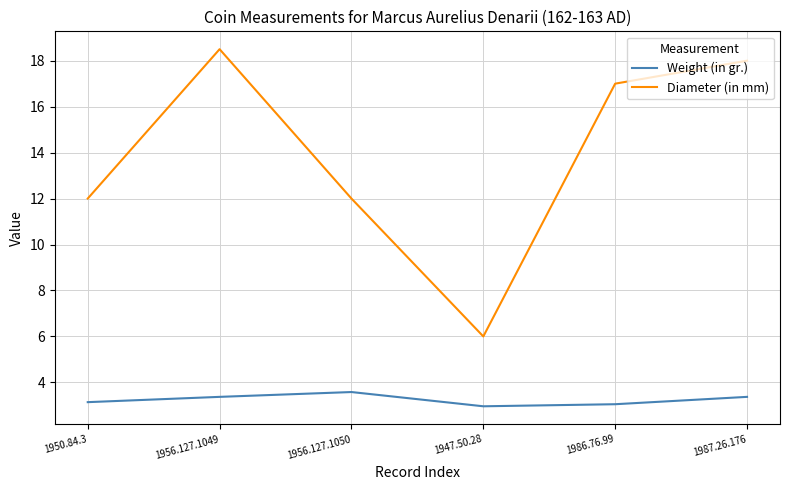

True or false: Diameter (in mm) has a value of 4.1 at 1950.84.3.

False